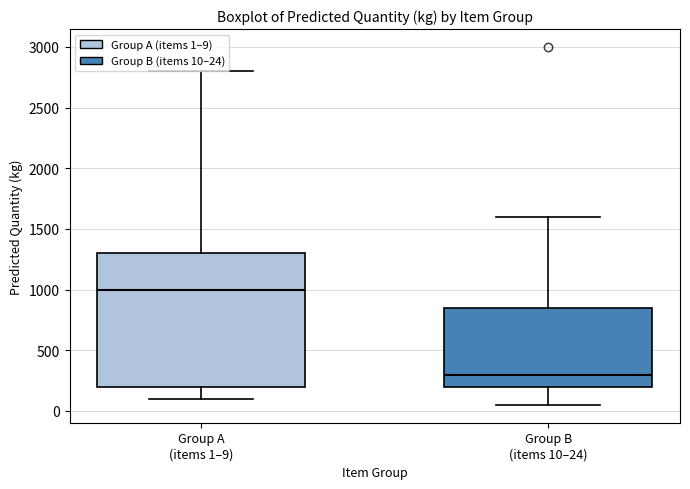

Which box's median line is the lowest?

Group B (items 10–24)